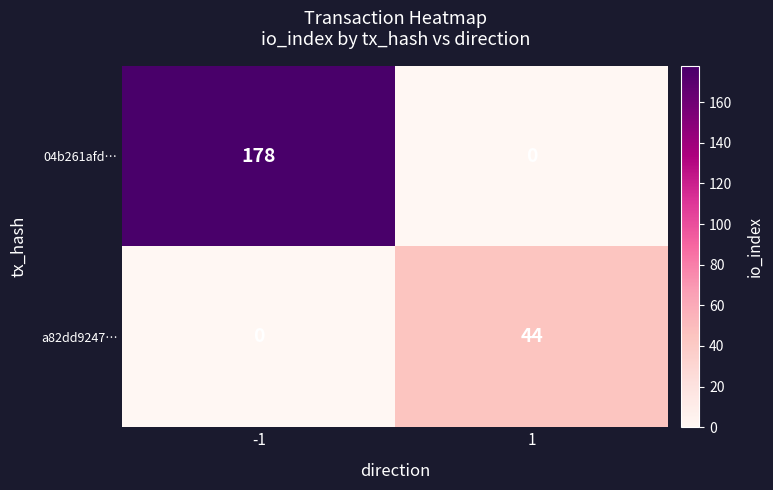

Reading right to left, what are all the values shown in this chart?

04b261afd…: 1=0	-1=178
a82dd9247…: 1=44	-1=0